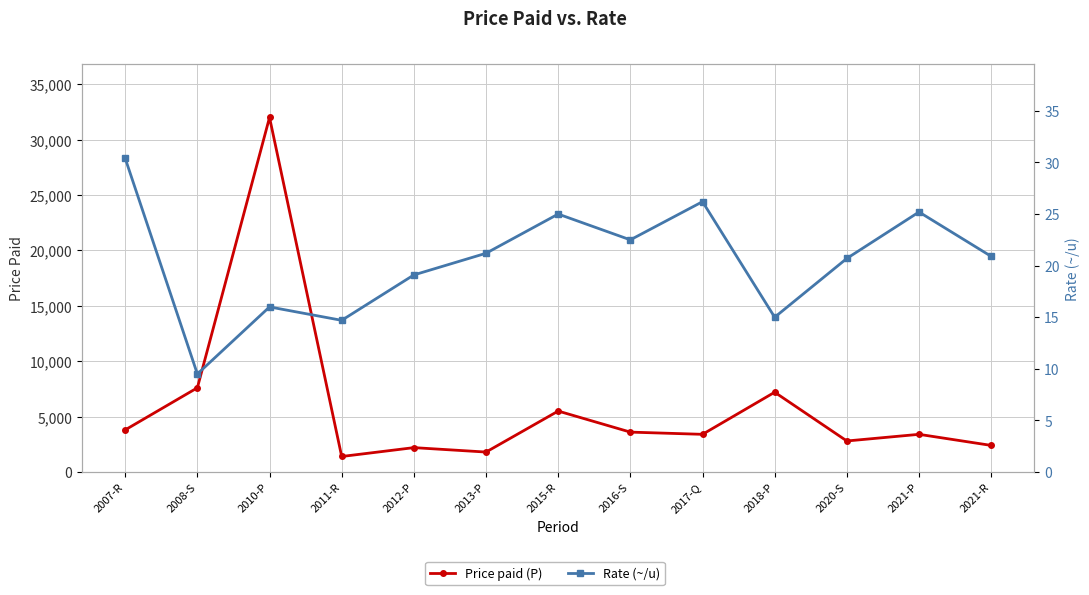

Which series has the largest range (max minus min)?

Price paid (P)